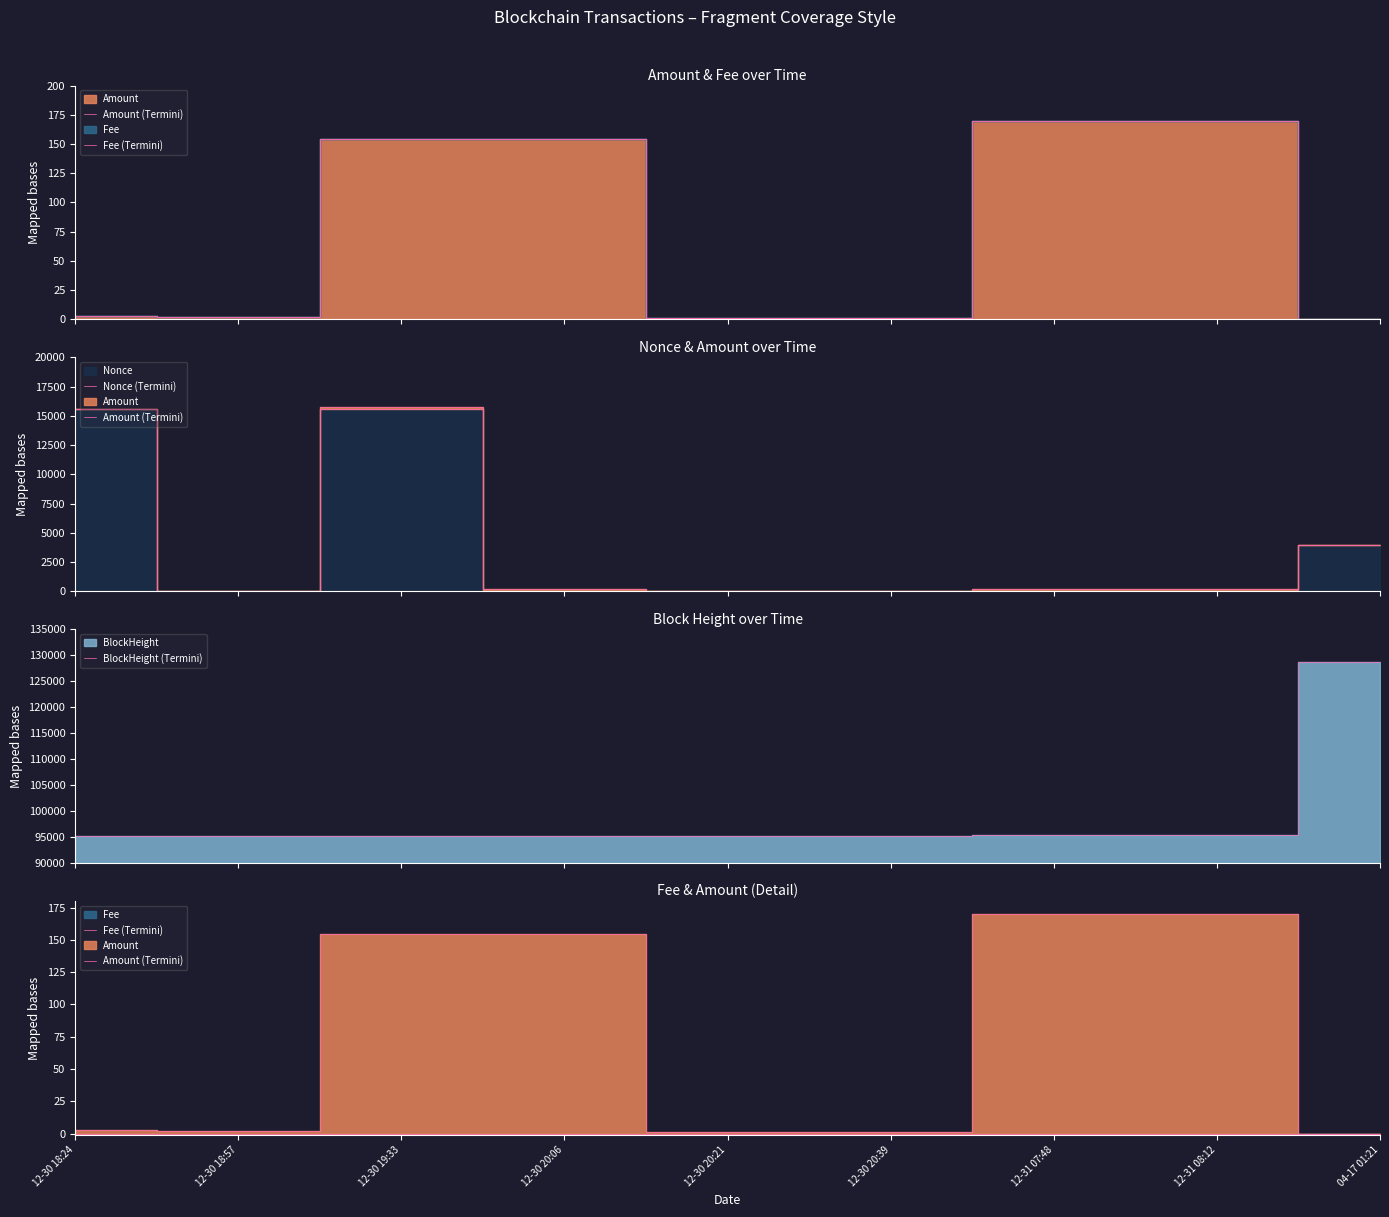

What is the spread (max minus min) of values at 12-31 08:12?

95350.0